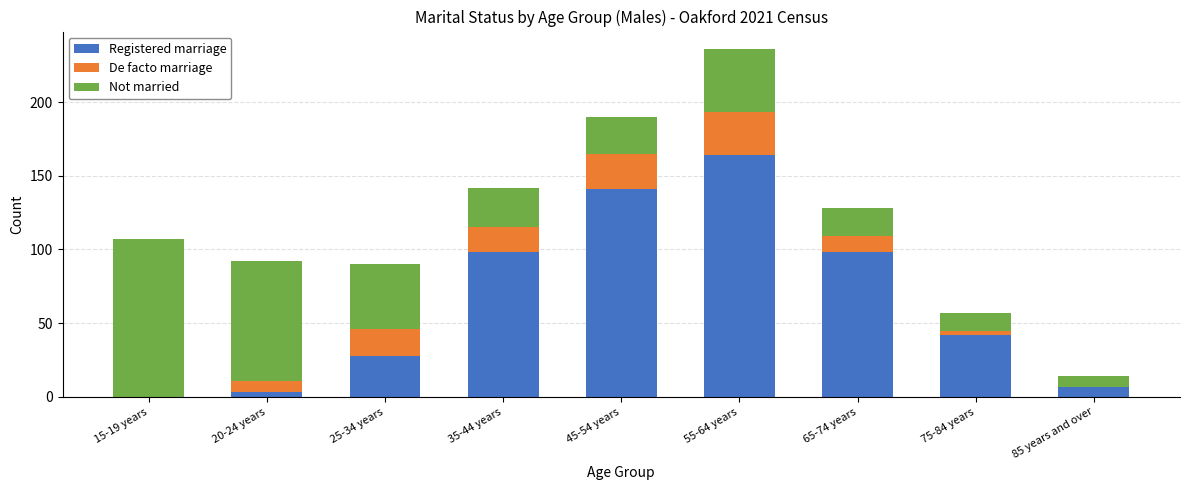

Reading left to right, list the values for the Registered marriage series.

15-19 years=0	20-24 years=3	25-34 years=28	35-44 years=98	45-54 years=141	55-64 years=164	65-74 years=98	75-84 years=42	85 years and over=7